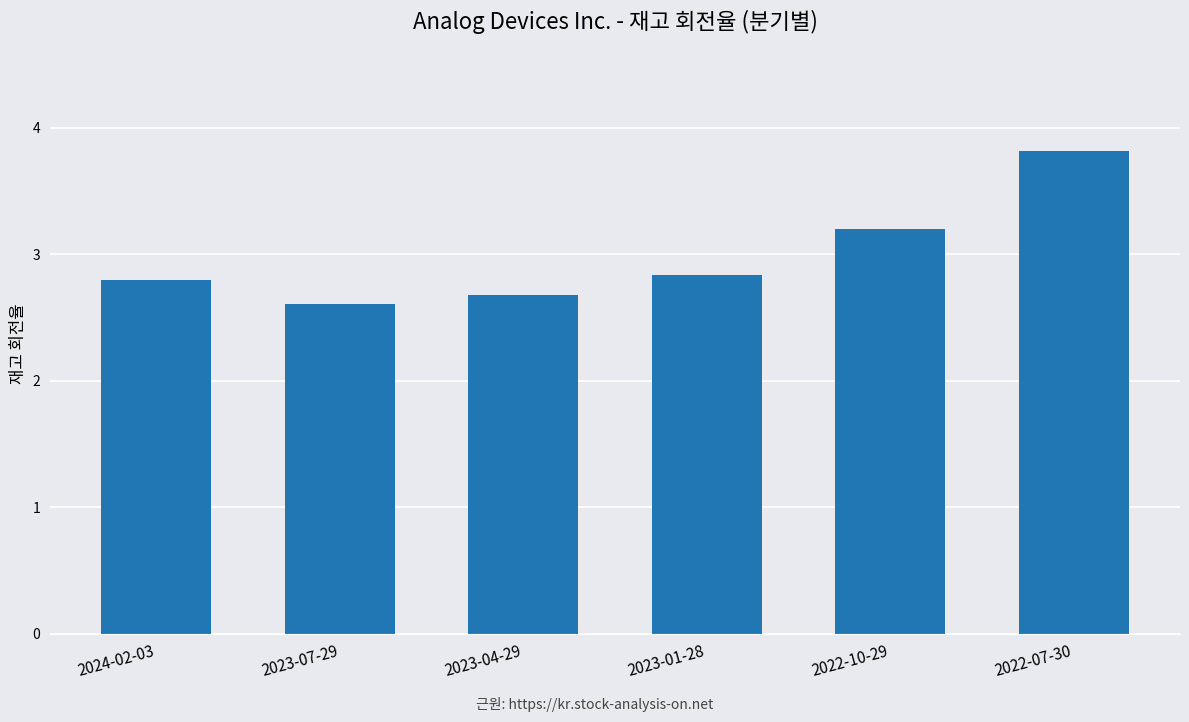

Reading left to right, transcribe all the data shown in this chart.

2024-02-03=2.8	2023-07-29=2.6	2023-04-29=2.7	2023-01-28=2.8	2022-10-29=3.2	2022-07-30=3.8